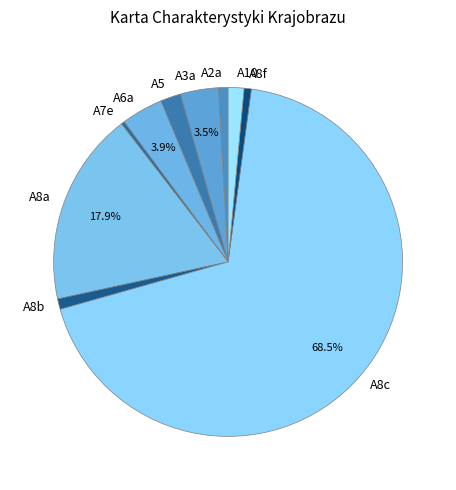

To the nearest percent, what is the combined percentage of A2a and A7e?

1%